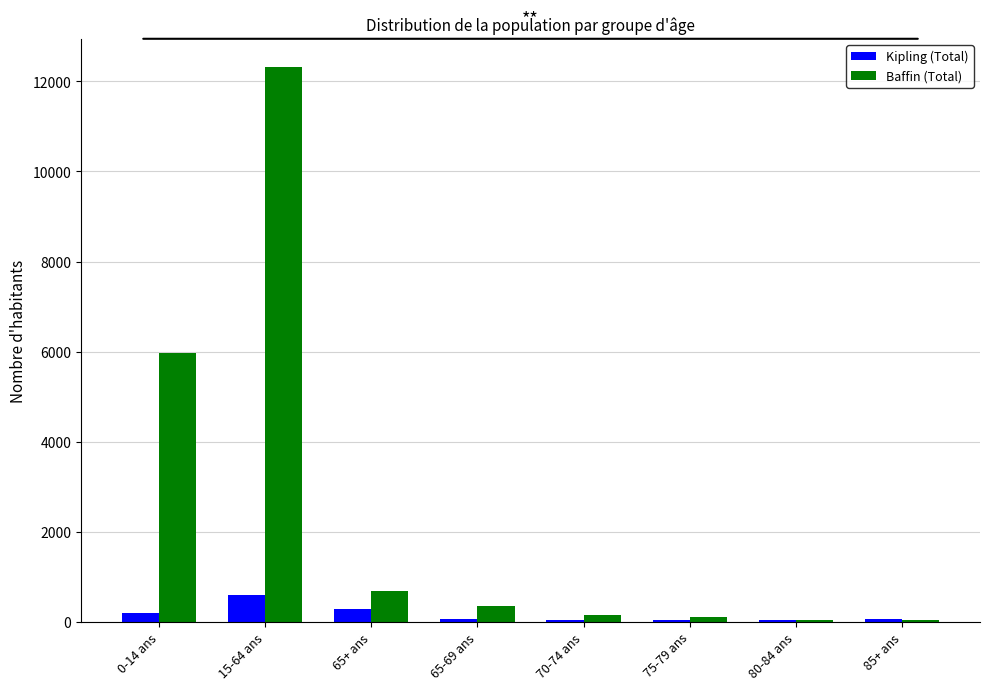

What are all the series names shown in the legend?

Kipling (Total), Baffin (Total)